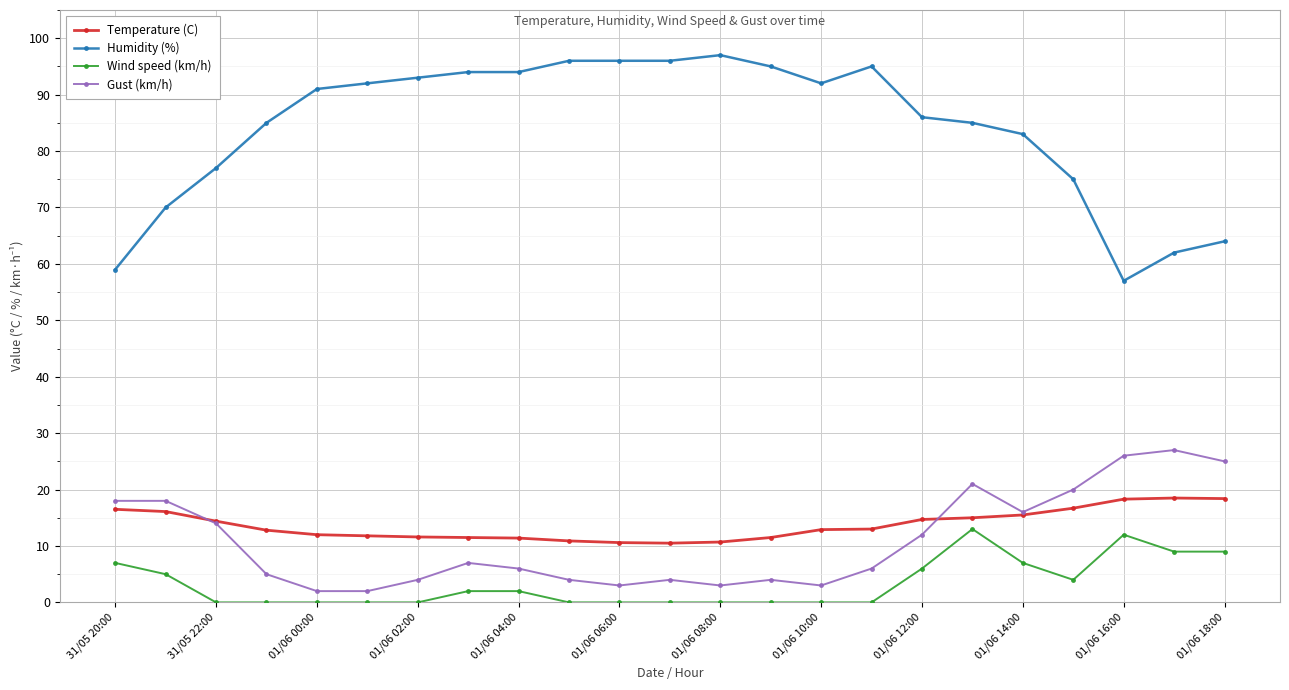

True or false: Wind speed (km/h) and Gust (km/h) intersect in this chart.

False